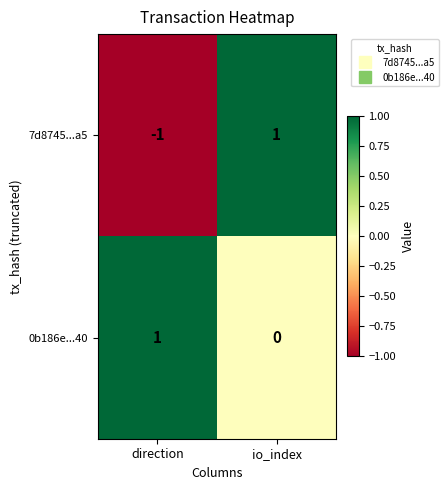

At which category is the sum across all series the highest?

io_index